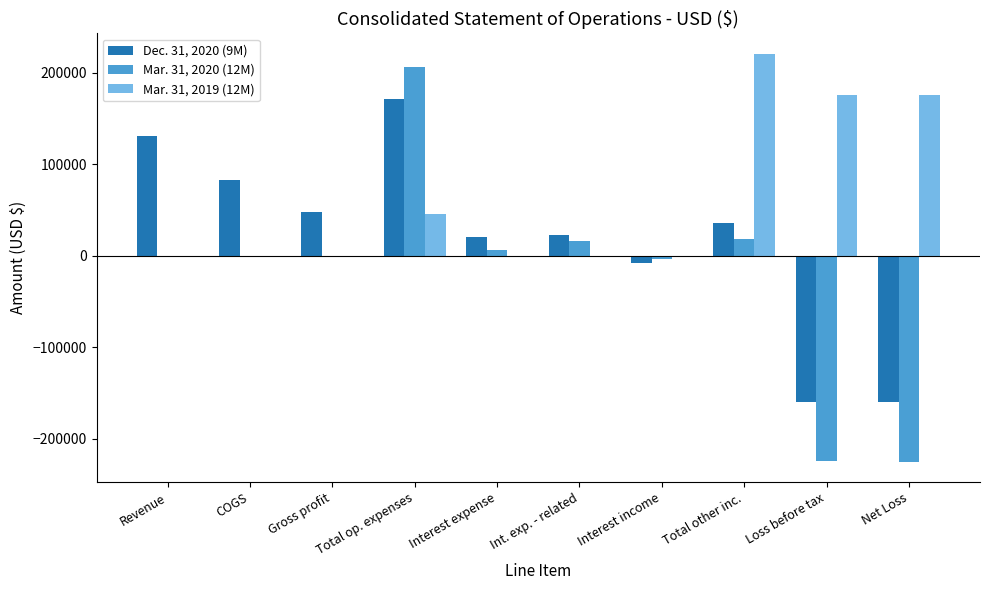

How many groups of bars are there?

10